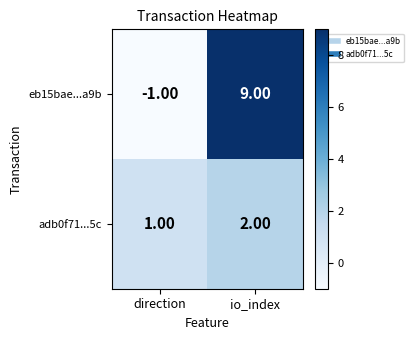

List the series in order of their peak value, lowest first.

adb0f71...5c, eb15bae...a9b